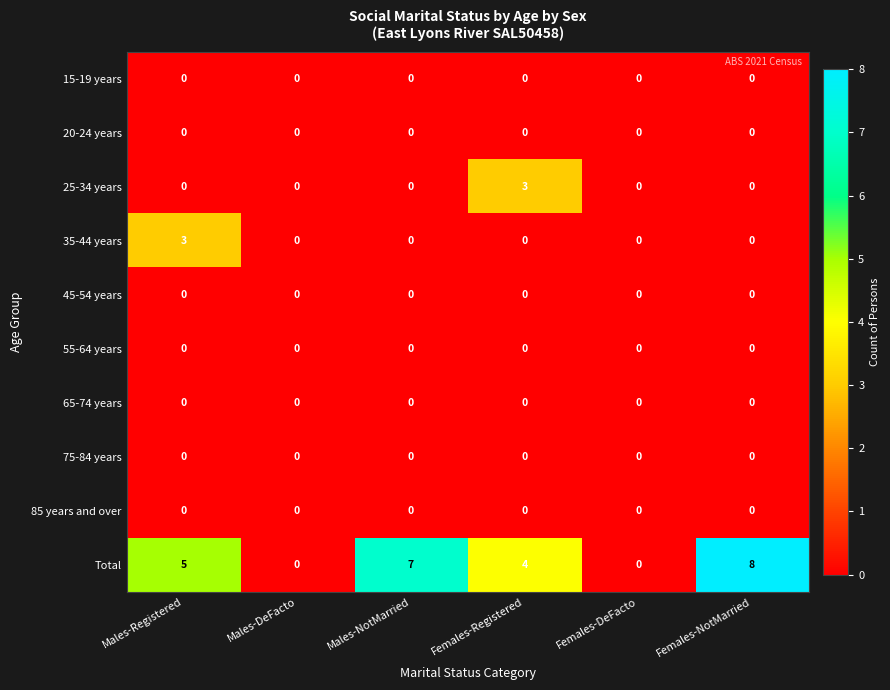

What is the difference between the maximum and minimum values in the Total series?

8